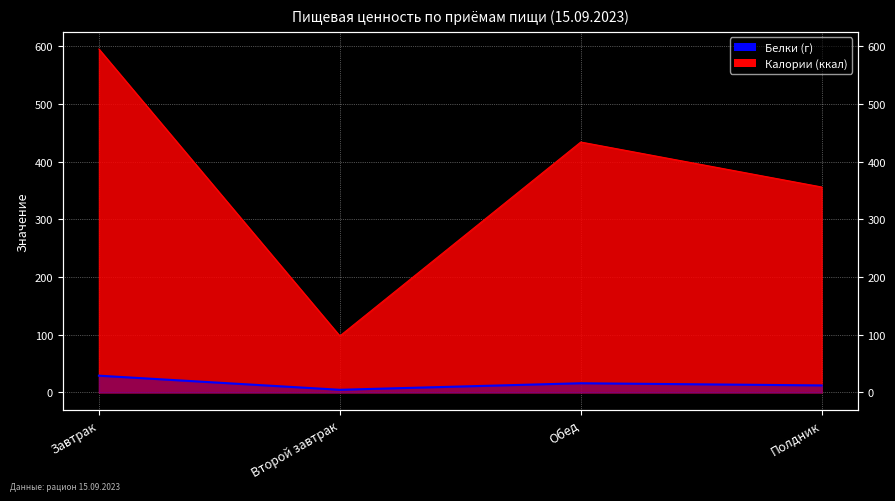

Rank the series by their maximum value, from highest to lowest.

Калории (ккал), Белки (г)